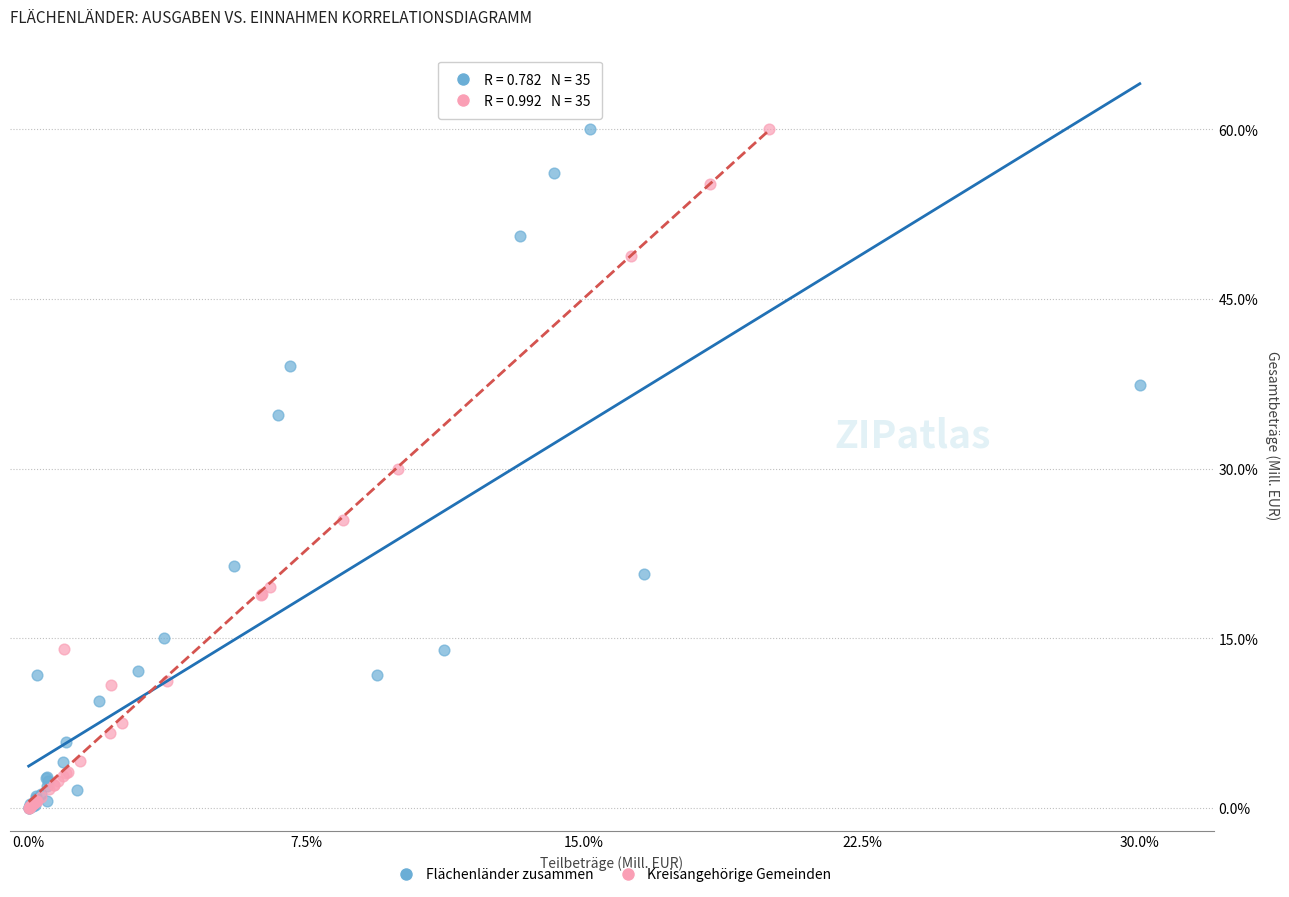

What are all the series names shown in the legend?

Flächenländer zusammen, Kreisangehörige Gemeinden